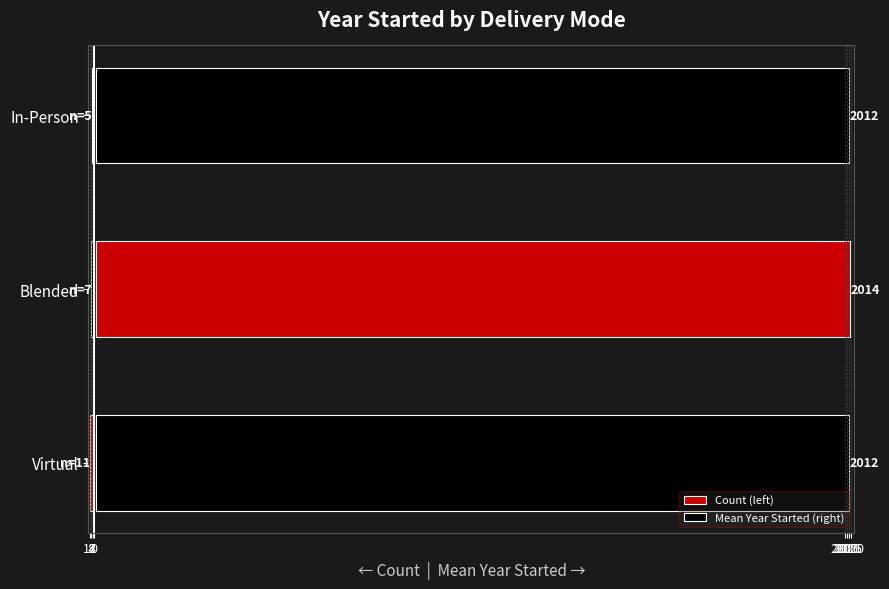

What are all the series names shown in the legend?

Count (left), Mean Year Started (right)